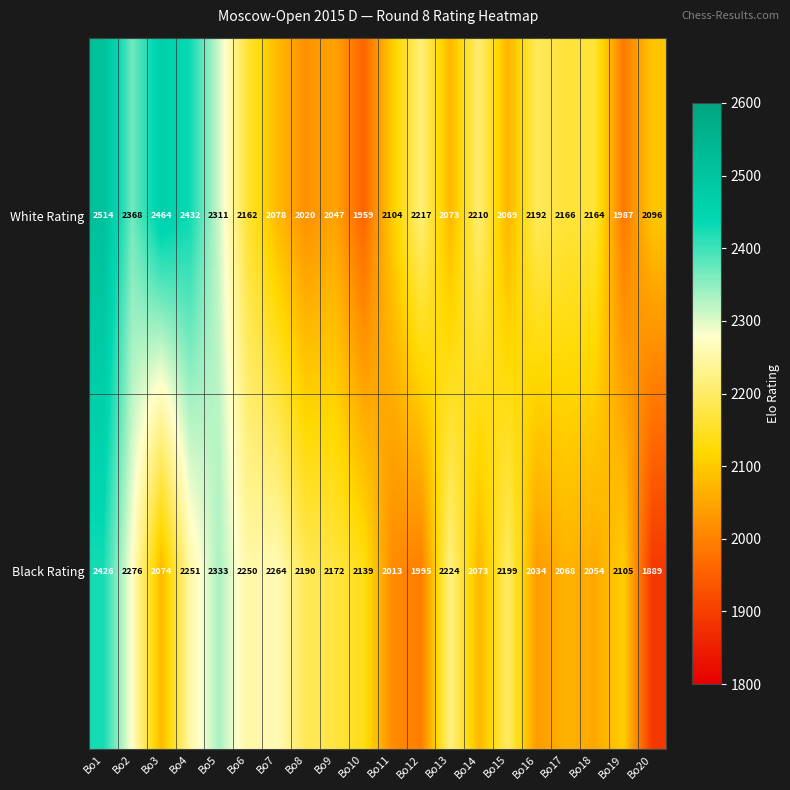

What is the sum of all Black Rating values?

43029